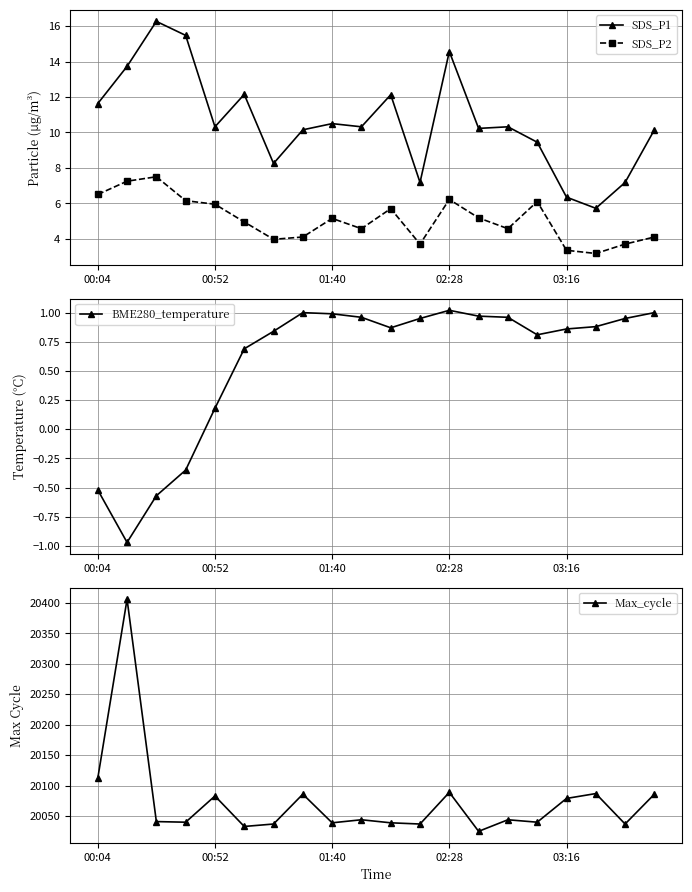

What are all the series names shown in the legend?

SDS_P1, SDS_P2, BME280_temperature, Max_cycle